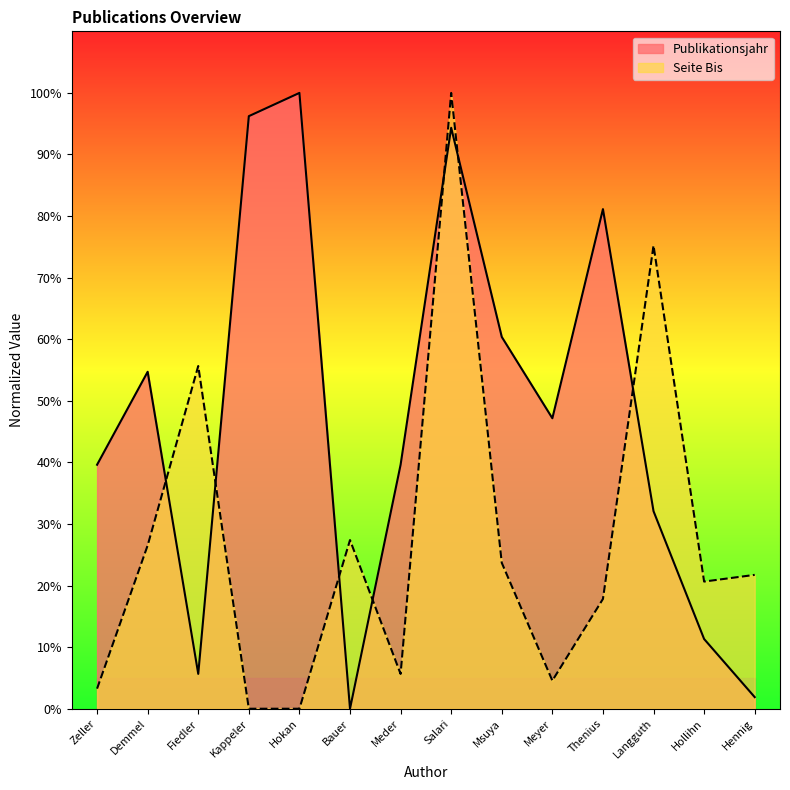

At which category does the chart reach its peak across all series?

Hokan